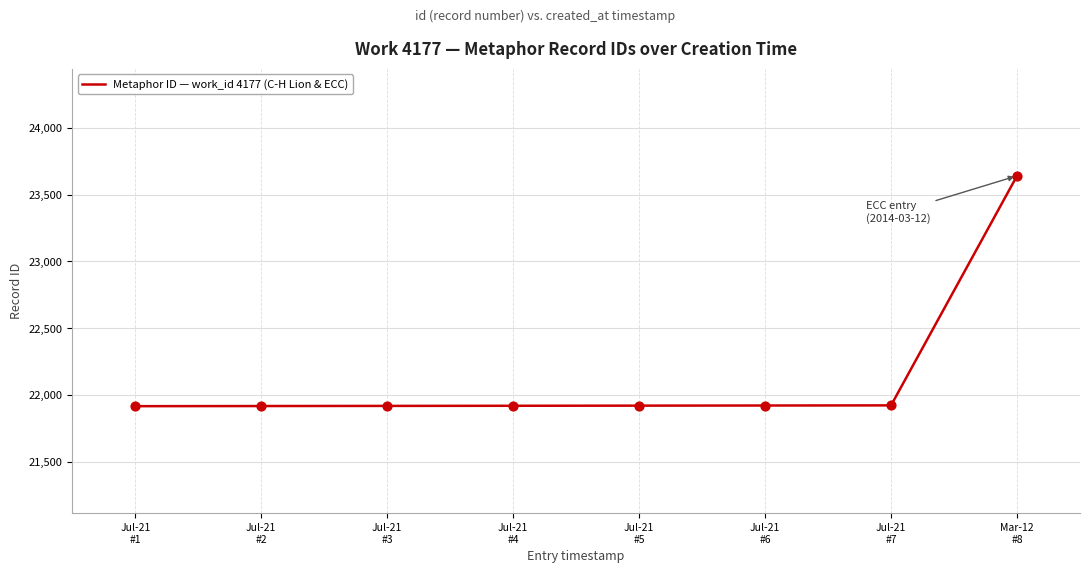

What is the greatest value displayed?

23640